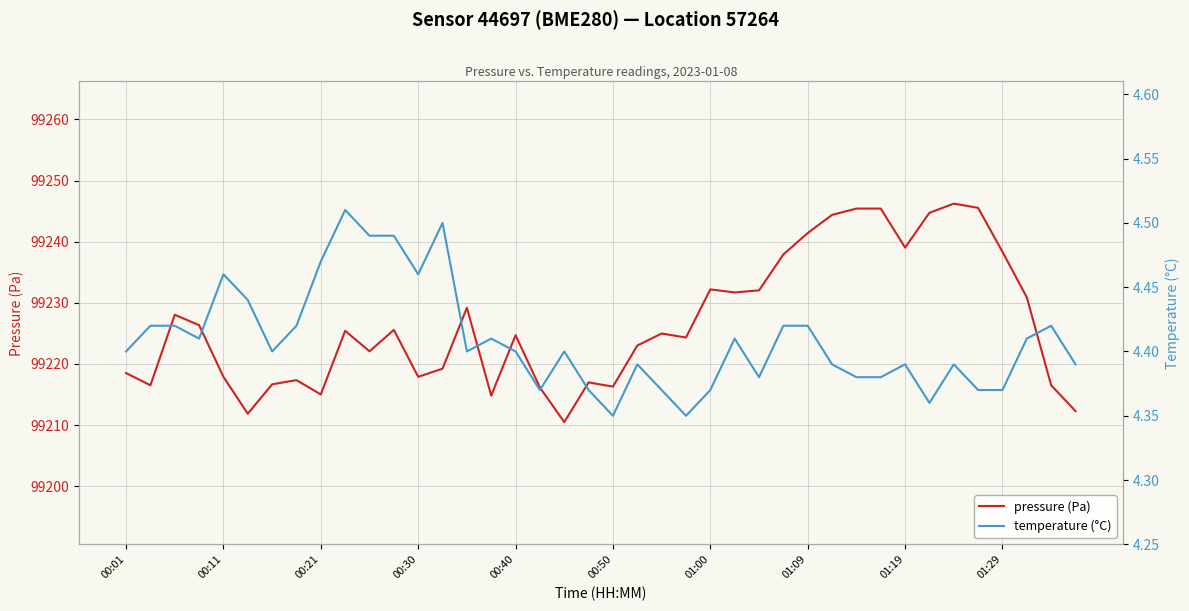

The value of pressure (Pa) at 01:19 is 99239.0. True or false?

True